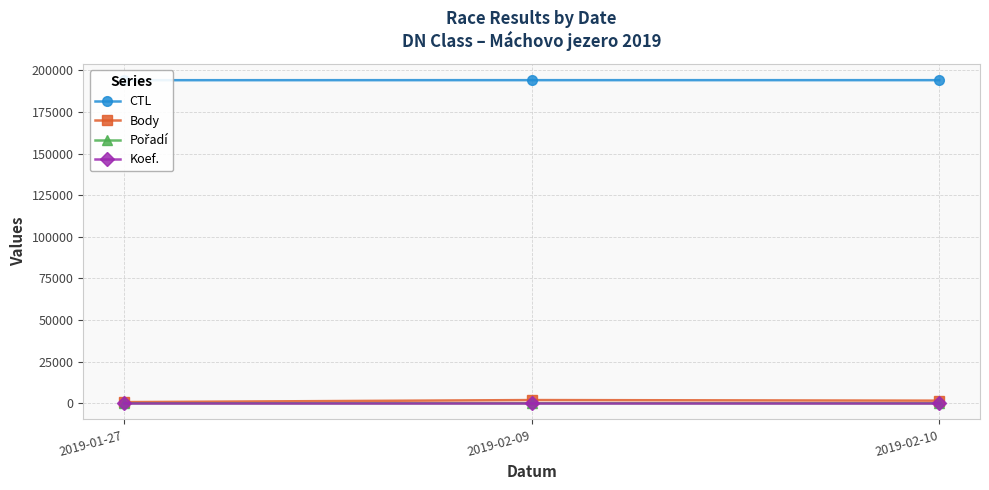

Reading left to right, extract all data points from this chart.

CTL: 2019-01-27=194035	2019-02-09=194060	2019-02-10=194059
Body: 2019-01-27=707	2019-02-09=1940	2019-02-10=1582
Pořadí: 2019-01-27=9	2019-02-09=8	2019-02-10=9
Koef.: 2019-01-27=7	2019-02-09=7	2019-02-10=7